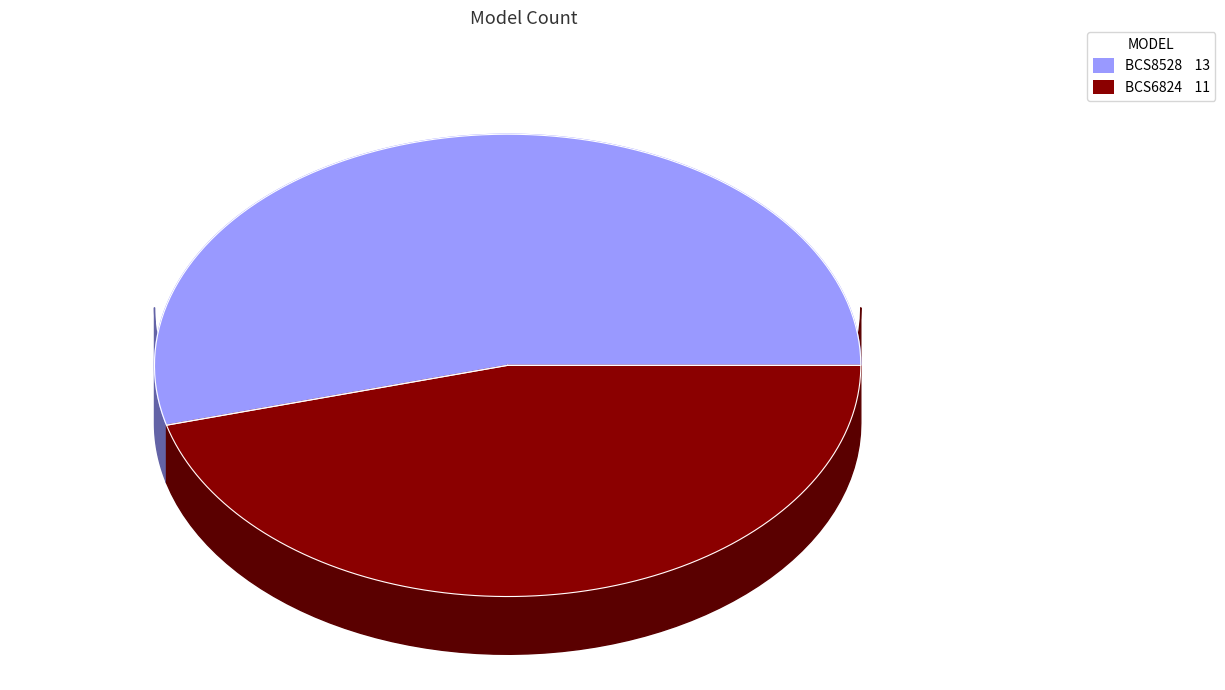

Rank the categories by value from lowest to highest.

BCS6824, BCS8528